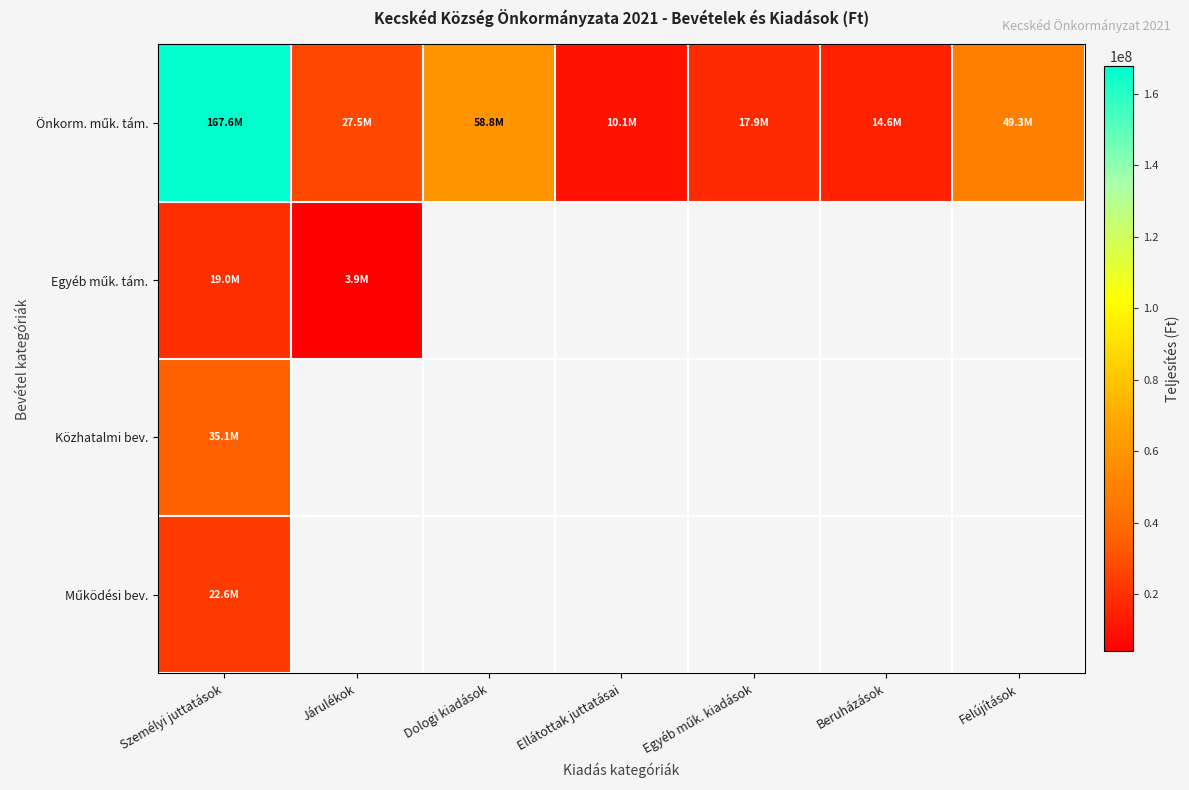

Which has a higher value, Személyi juttatások or Ellátottak juttatásai?

Személyi juttatások